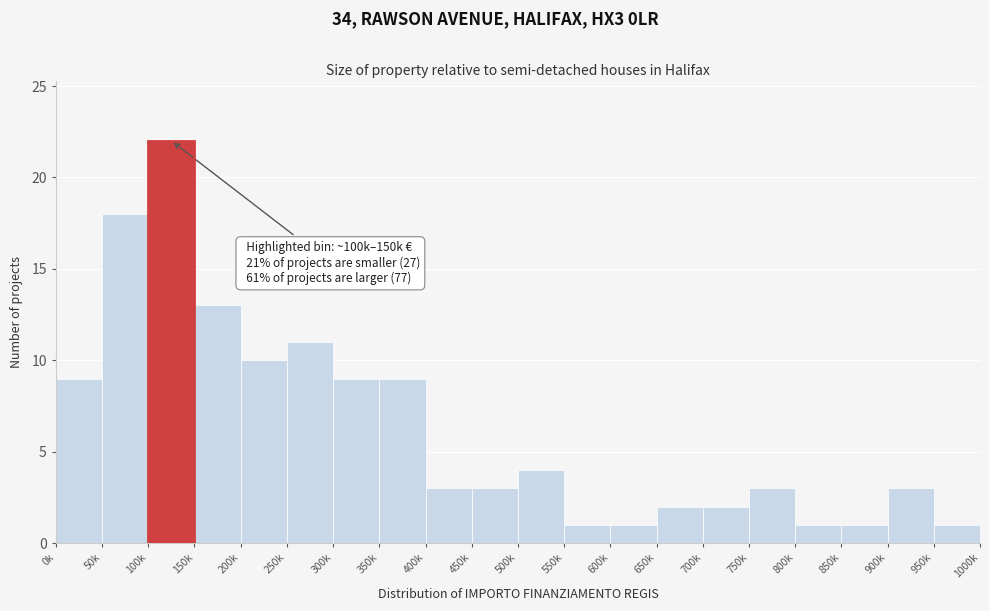

Reading left to right, extract all data points from this chart.

9	18	22	13	10	11	9	9	3	3	4	1	1	2	2	3	1	1	3	1